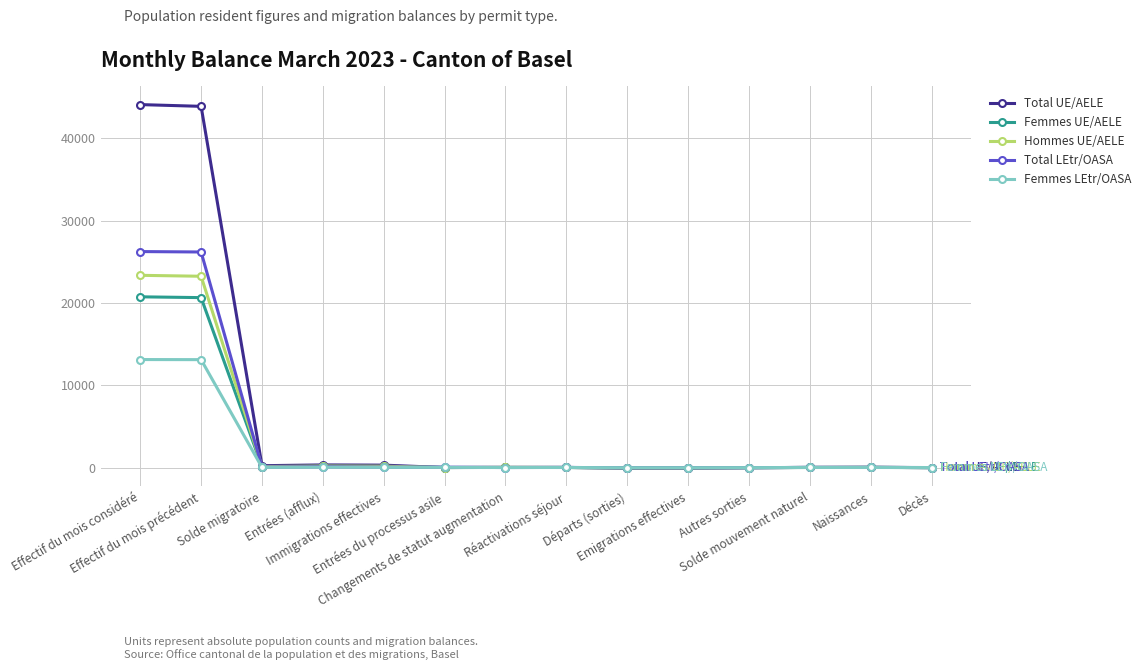

True or false: Total LEtr/OASA has a value of 93 at Entrées (afflux).

True